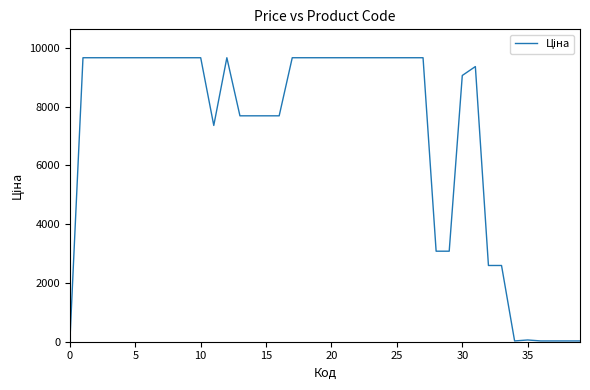

What is the greatest value displayed?

9664.7